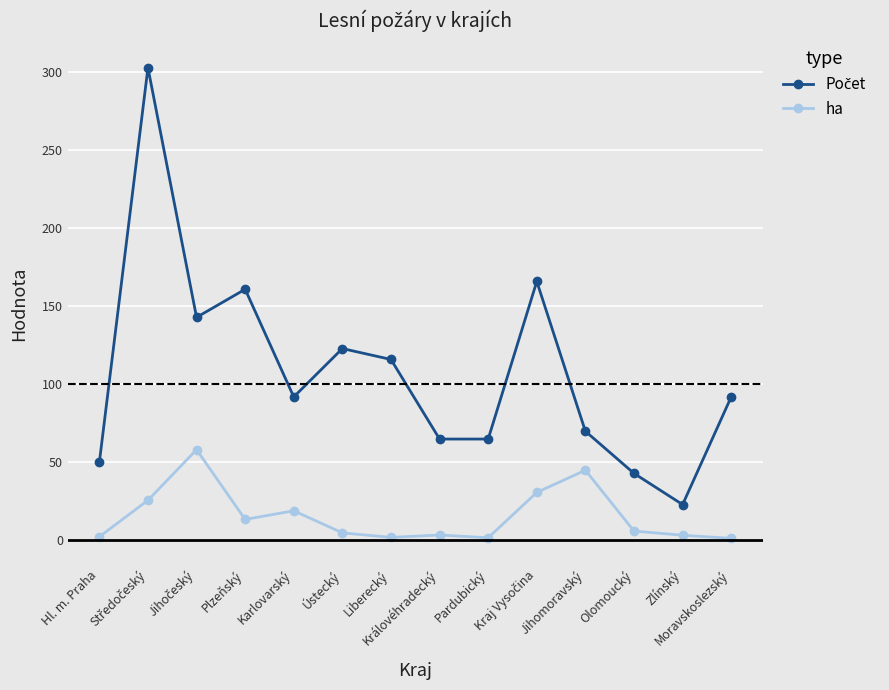

What is the value of the ha point at the 11th from the left?

45.0